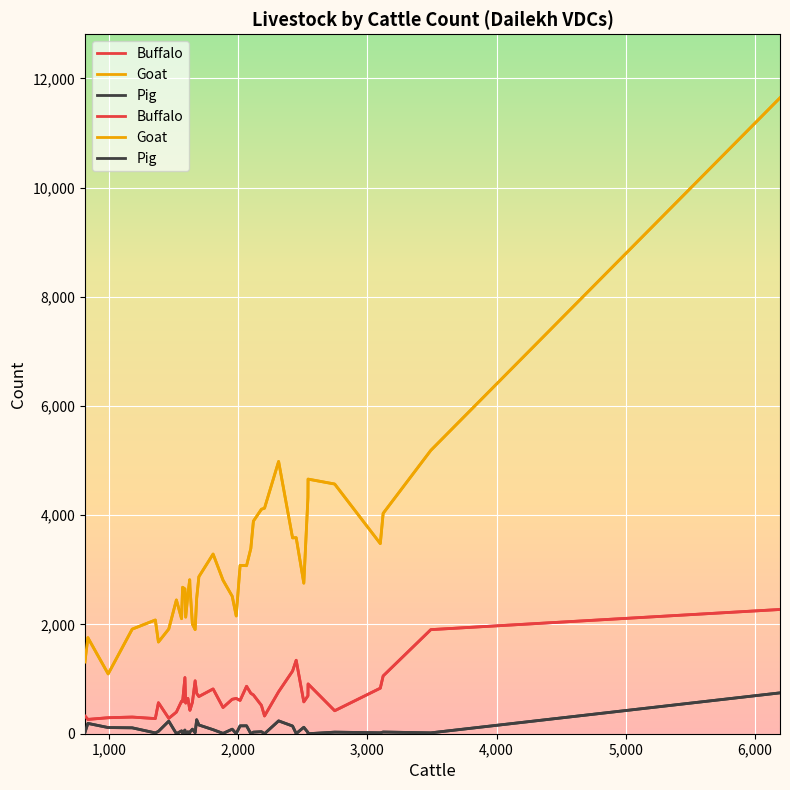

Reading left to right, extract all data points from this chart.

Buffalo: 326	262	293	305	277	568	282	396	596	585	1028	561	647	447	429	576	969	739	681	820	480	631	646	609	869	740	710	519	325	769	1147	1345	583	694	912	421	834	1058	1906	2275
Goat: 1312	1759	1095	1915	2082	1679	1917	2449	2107	2682	2651	2135	2550	2819	2683	2006	1907	2480	2875	3290	2810	2517	2156	3083	3077	3392	3893	4110	4130	4985	3586	3590	2757	4326	4662	4572	3481	4035	5189	11643
Pig: 21	189	113	108	15	43	230	0	52	8	67	6	35	11	33	83	17	256	160	74	6	83	2	144	145	0	29	37	0	235	141	2	118	23	0	29	17	31	16	748